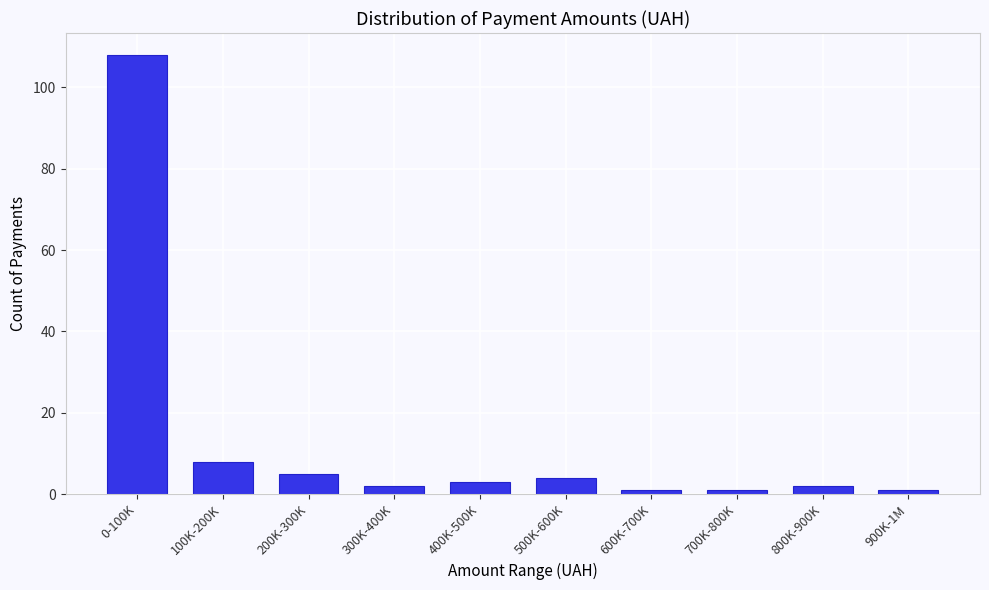

Reading left to right, extract all data points from this chart.

108	8	5	2	3	4	1	1	2	1